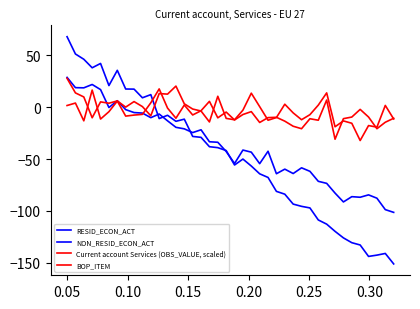

In Current account Services (OBS_VALUE, scaled), how many points are lower than both neighbors (excluding endpoints)?

12